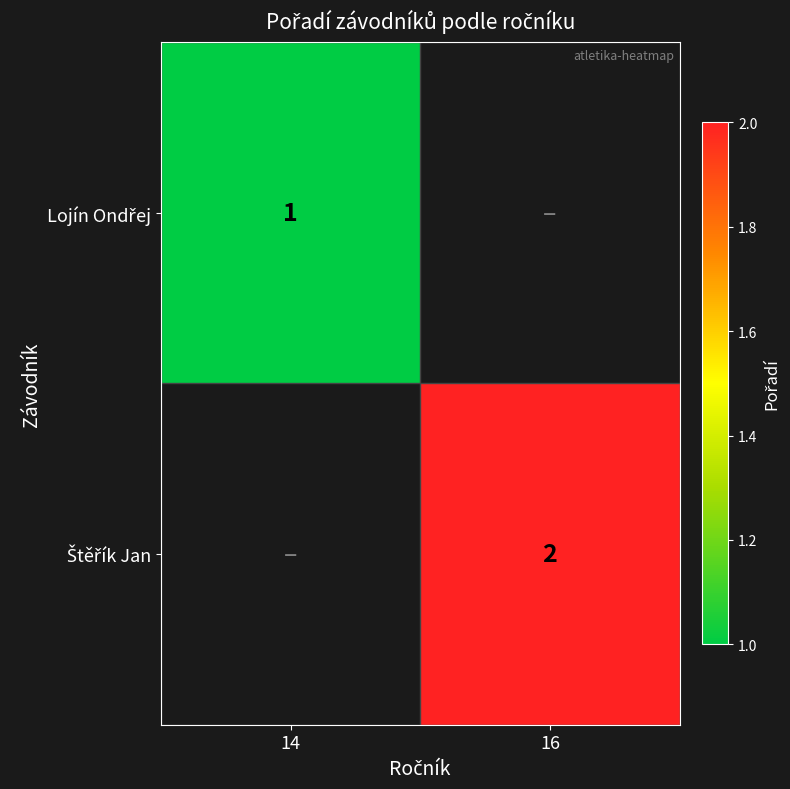

True or false: Štěřík Jan has a value of 2.0 at 16.

True